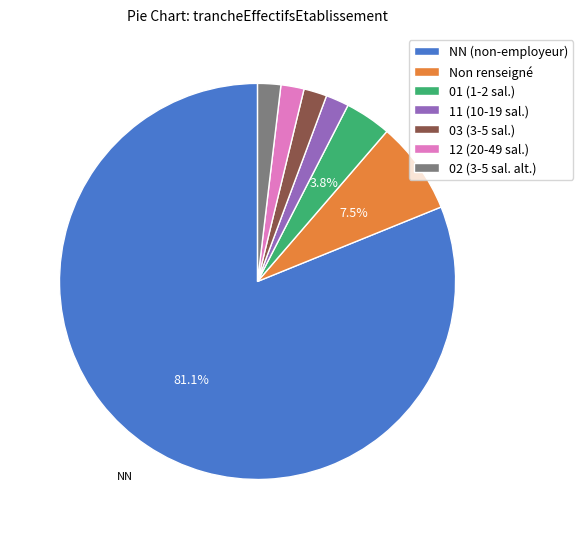

Approximately how many times larger is the value at NN (non-employeur) compared to Non renseigné?

10.8